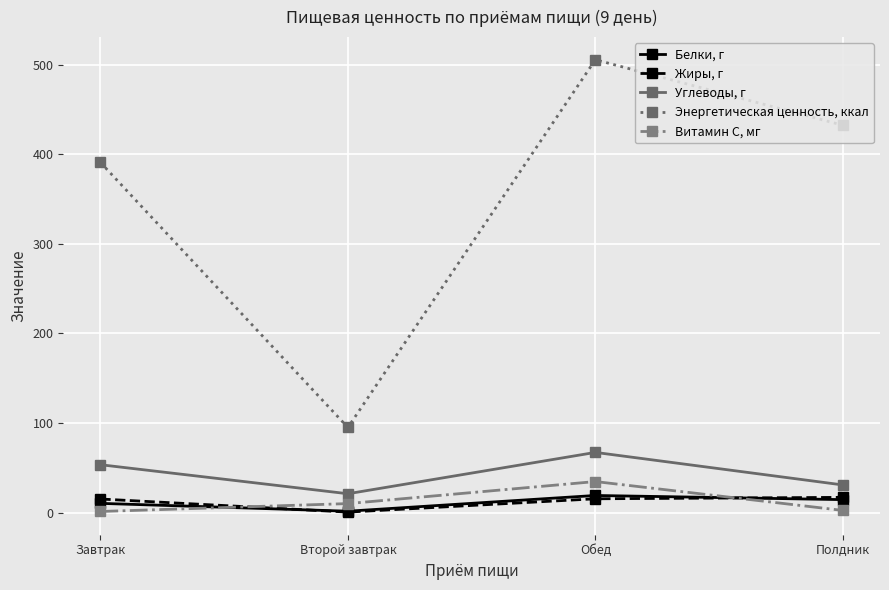

Between Обед and Полдник, which series saw the biggest shift?

Энергетическая ценность, ккал